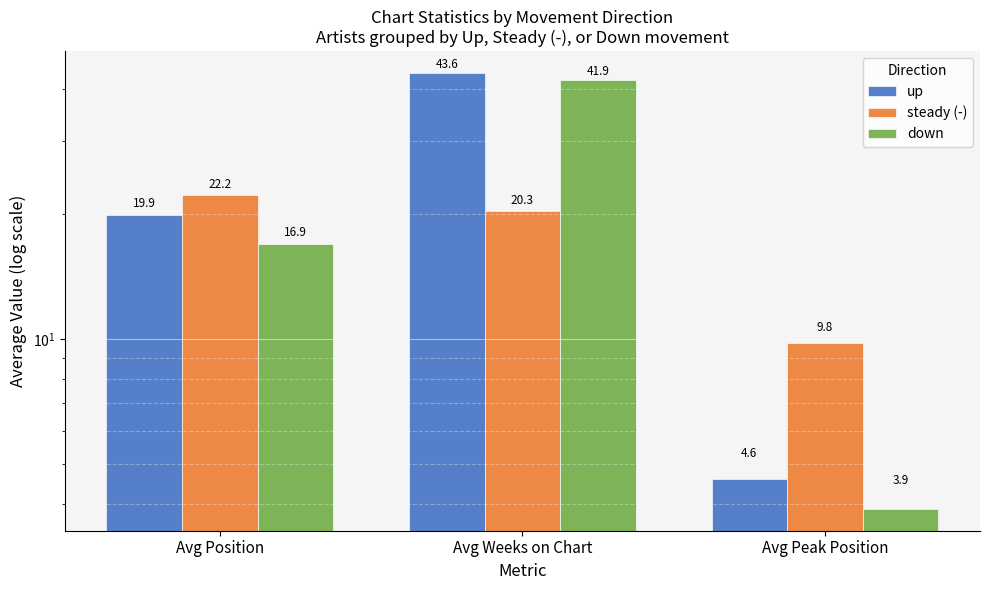

What is the label of the 2nd bar from the right?

Avg Weeks on Chart